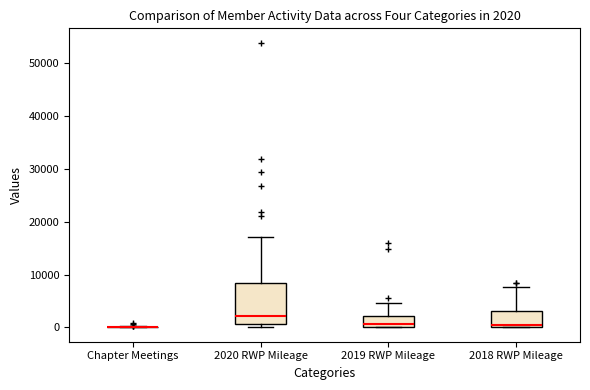

Comparing the boxes themselves (not the whiskers), which one is the tallest?

2020 RWP Mileage